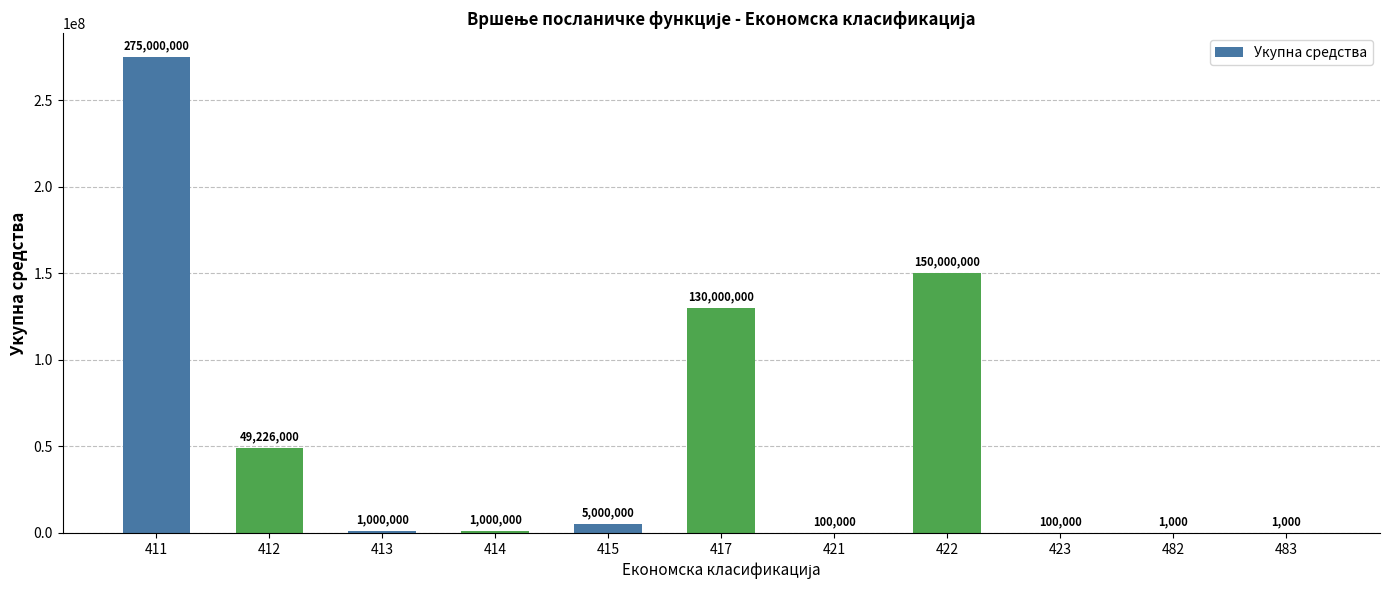

Approximately how many times larger is the value at 417 compared to 412?

2.6